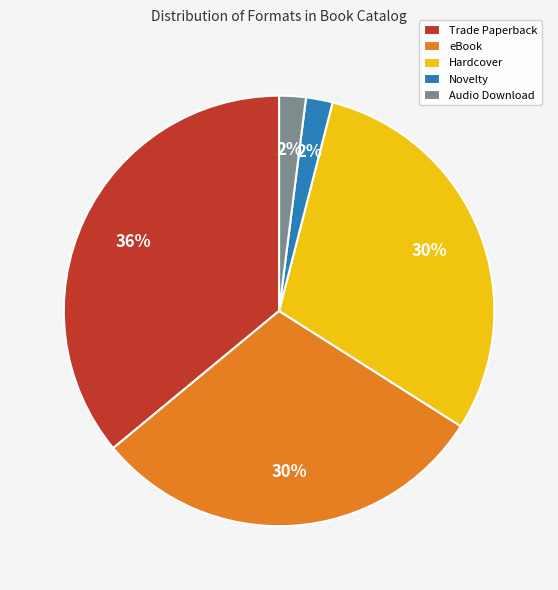

Does Audio Download account for over 50% of the chart?

No